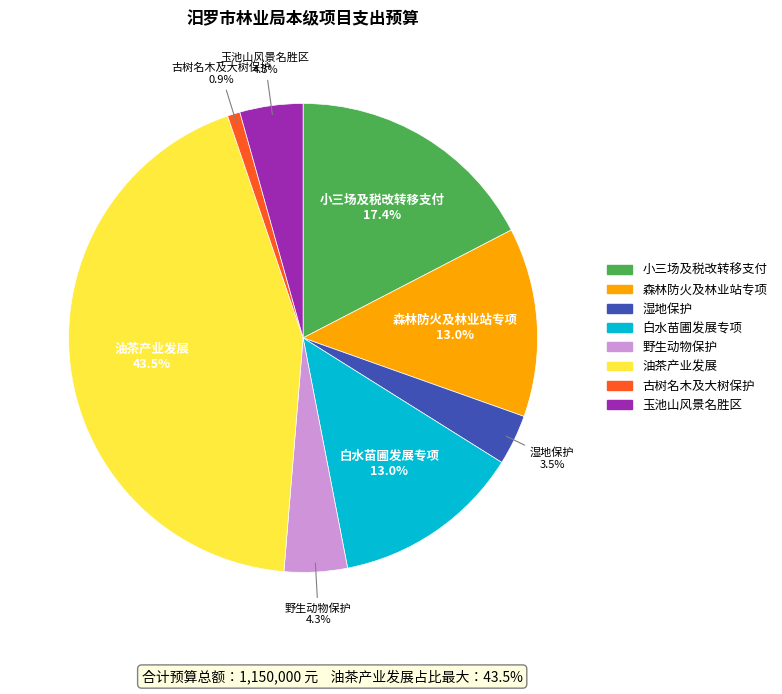

To the nearest percent, what is the difference between the largest and smallest slice percentages?

43%